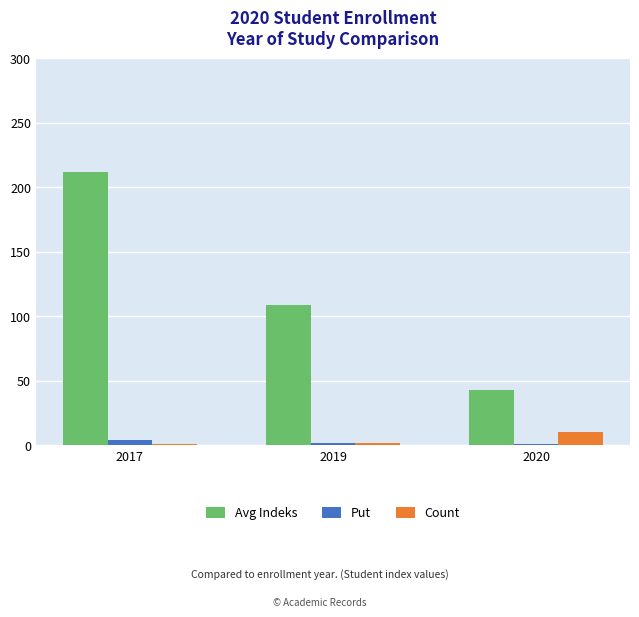

What are all the series names shown in the legend?

Avg Indeks, Put, Count